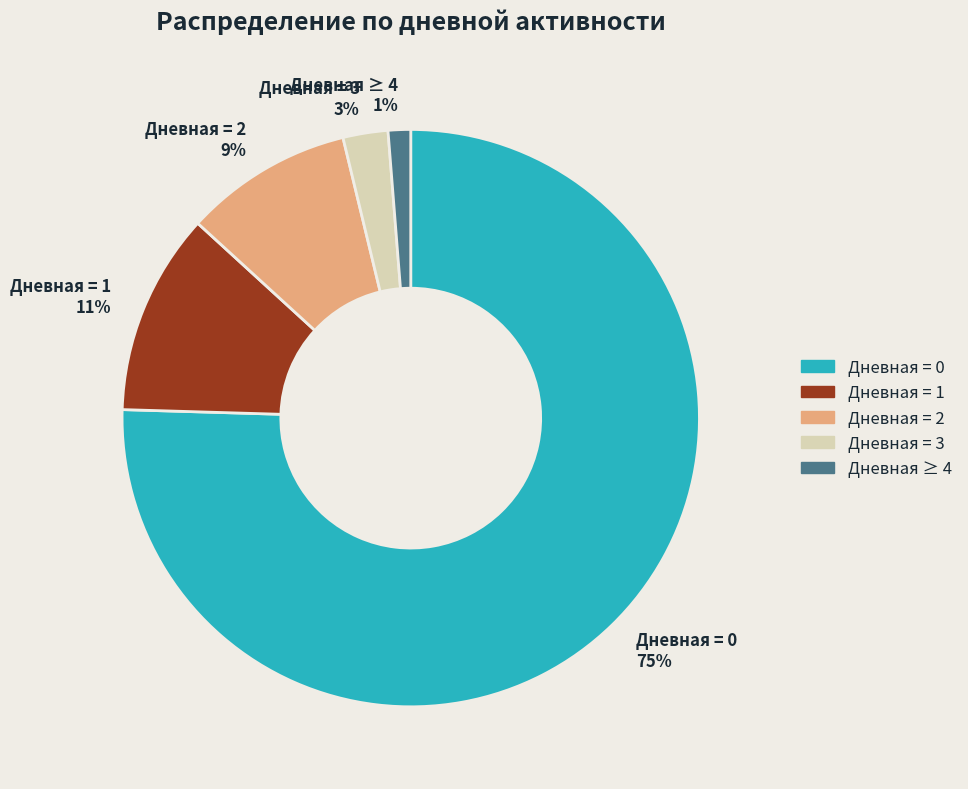

Which category accounts for the majority?

Дневная = 0 75%